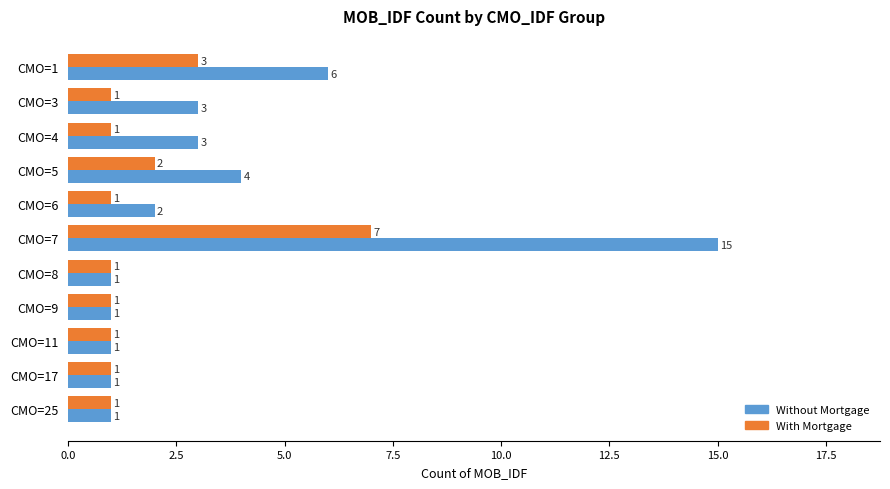

Which series has the widest spread of values?

Without Mortgage